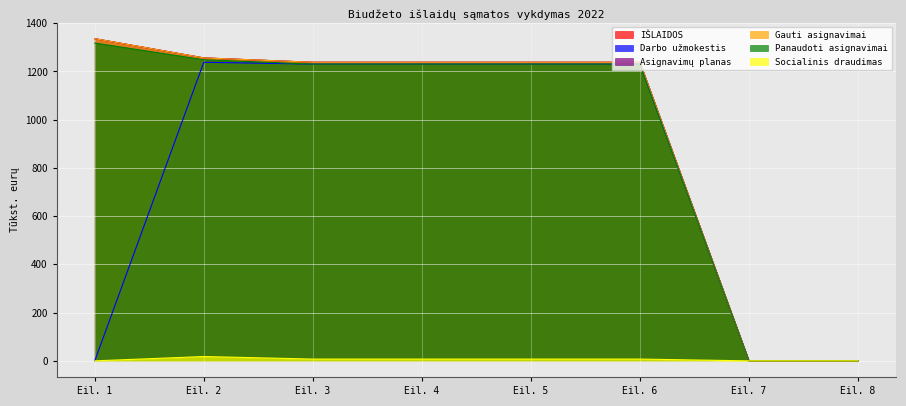

Which series has the largest total across all categories?

IŠLAIDOS